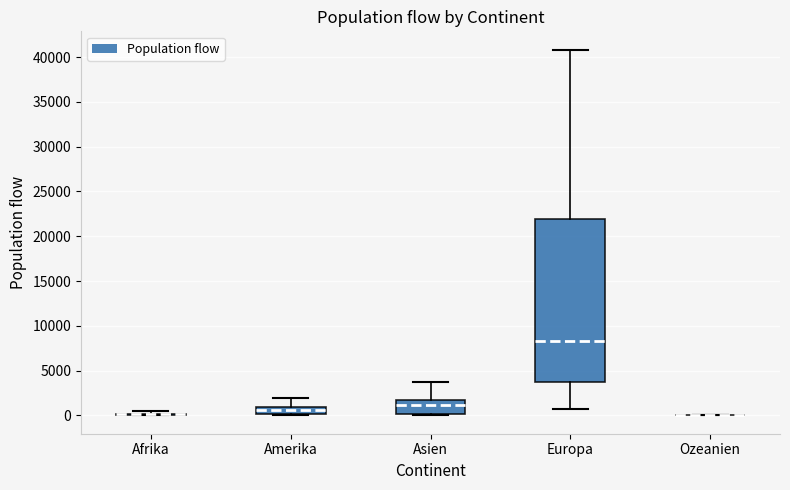

Where is the upper edge of the box for Europa on the y-axis? The values are not printed on the chart, so give them approximately, as read against the axis.

22000